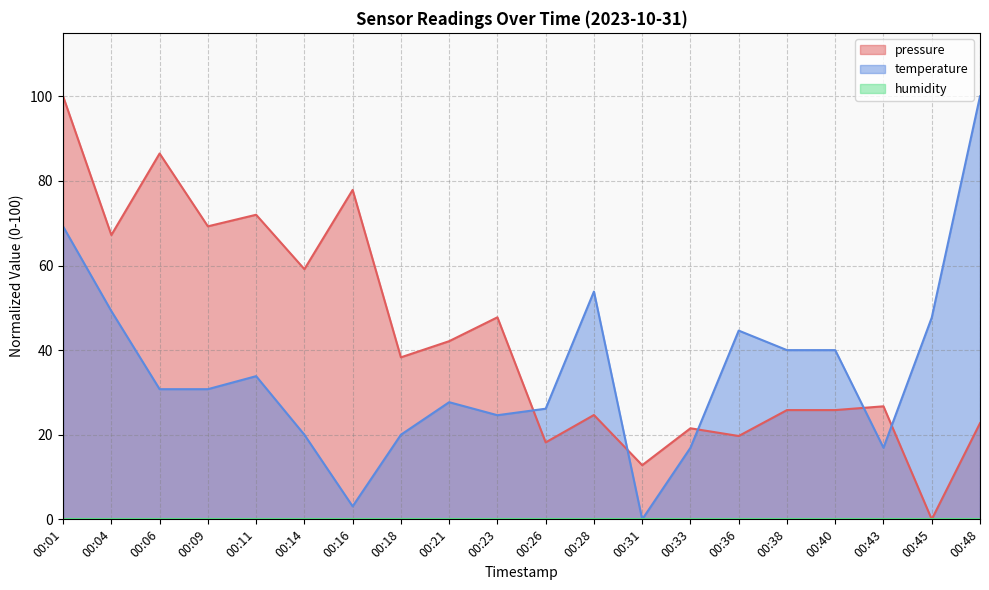

Which series ends up on top after the final intersection of pressure and temperature?

temperature